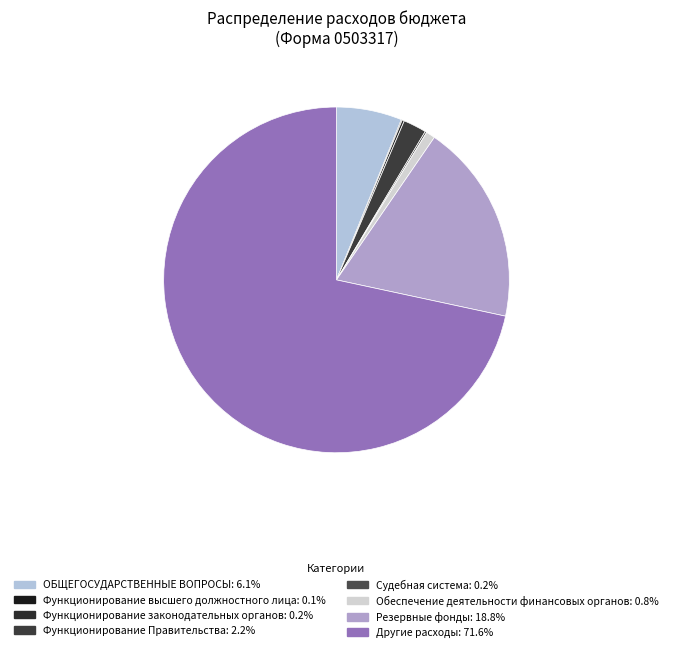

To the nearest percent, what is the difference between the largest and smallest slice percentages?

72%